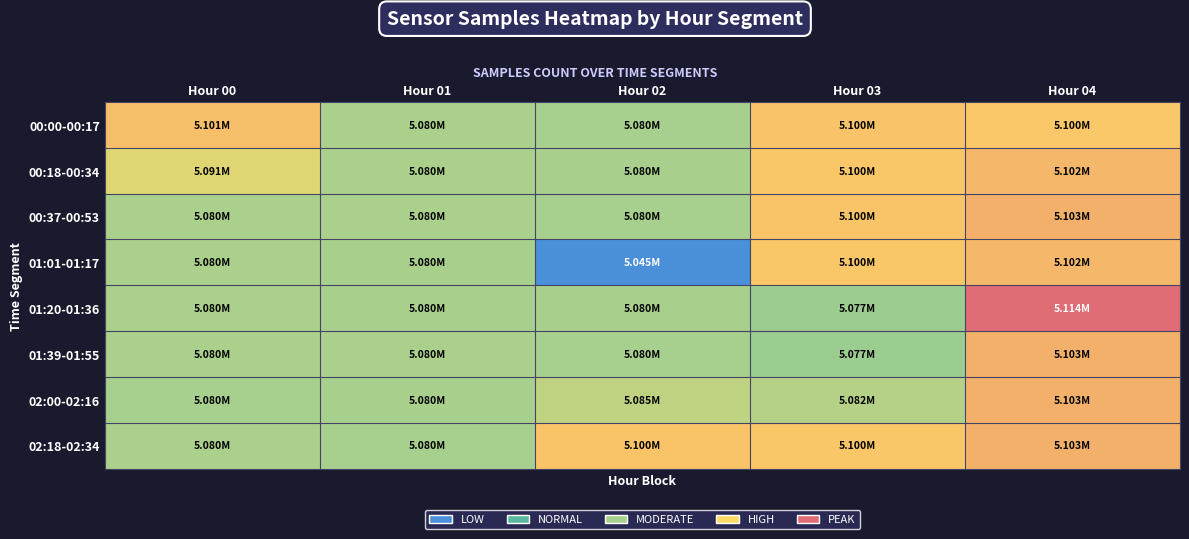

How many series are shown in this chart?

8